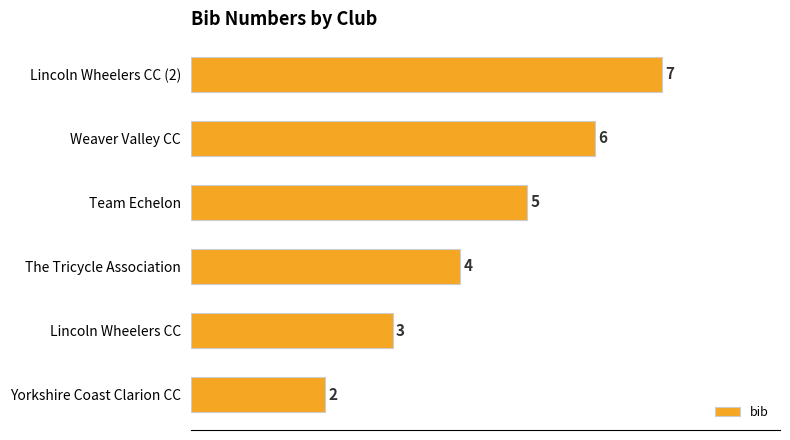

Reading bottom to top, transcribe all the data shown in this chart.

Yorkshire Coast Clarion CC=2	Lincoln Wheelers CC=3	The Tricycle Association=4	Team Echelon=5	Weaver Valley CC=6	Lincoln Wheelers CC (2)=7